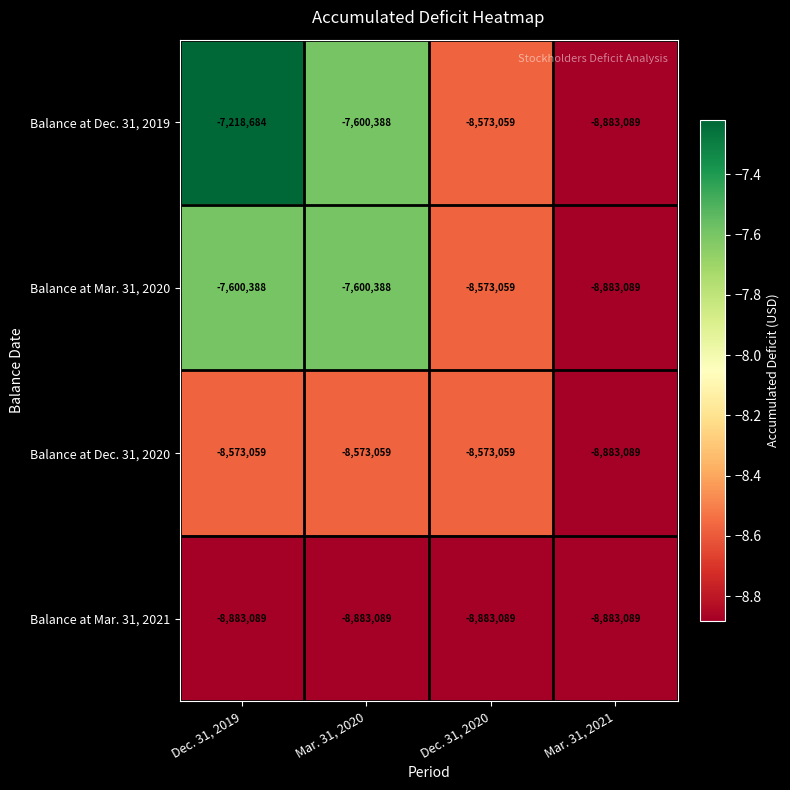

What is the difference between the highest and lowest values at Mar. 31, 2020?

1282701